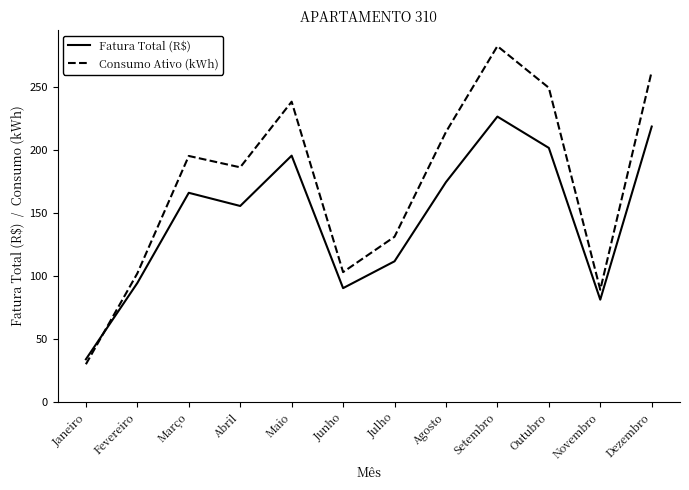

At how many categories does at least one series exceed 257?

2